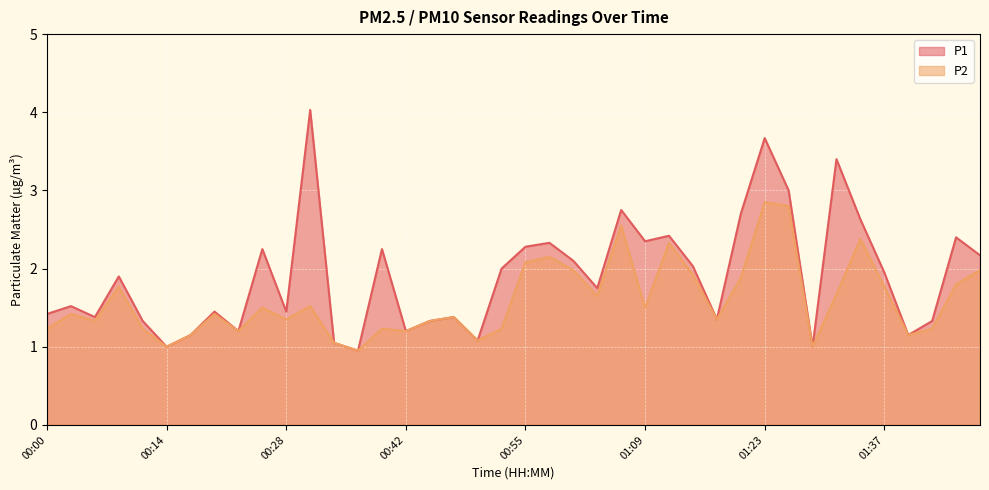

Where is P1 nearest to the value 2?

00:53